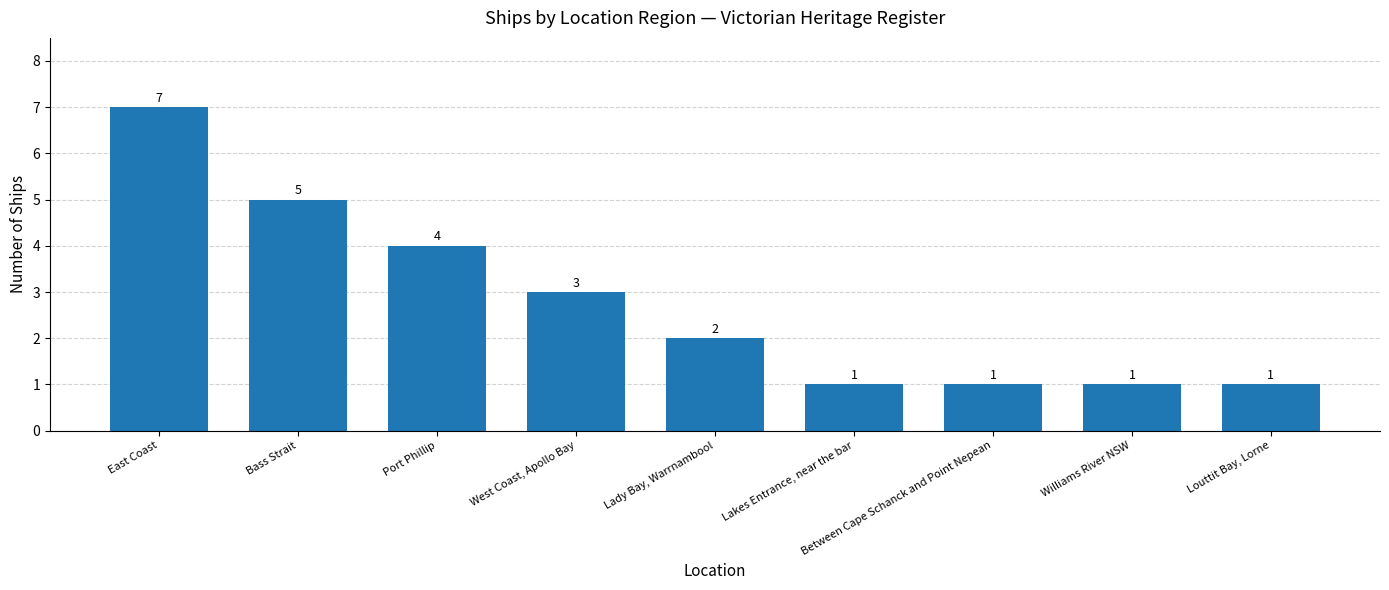

Count the values in the range 1 to 4.

7